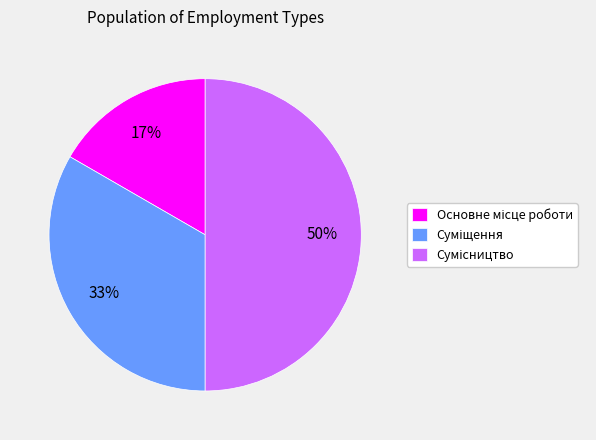

To the nearest percent, what is the difference between the largest and smallest slice percentages?

33%